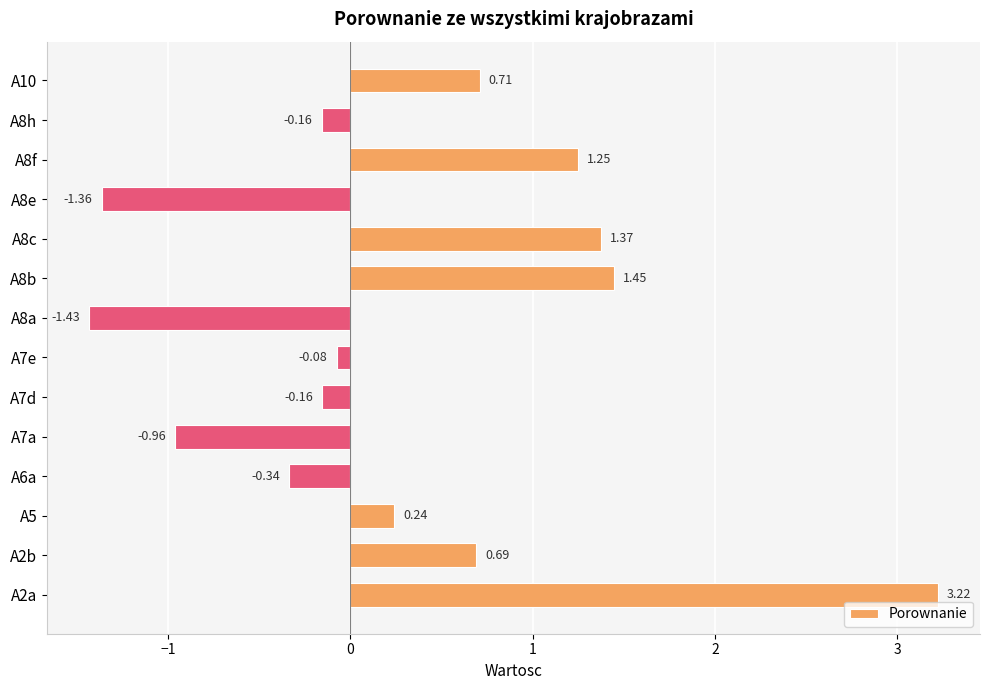

What is the change in value from A5 to A7d?

-0.4